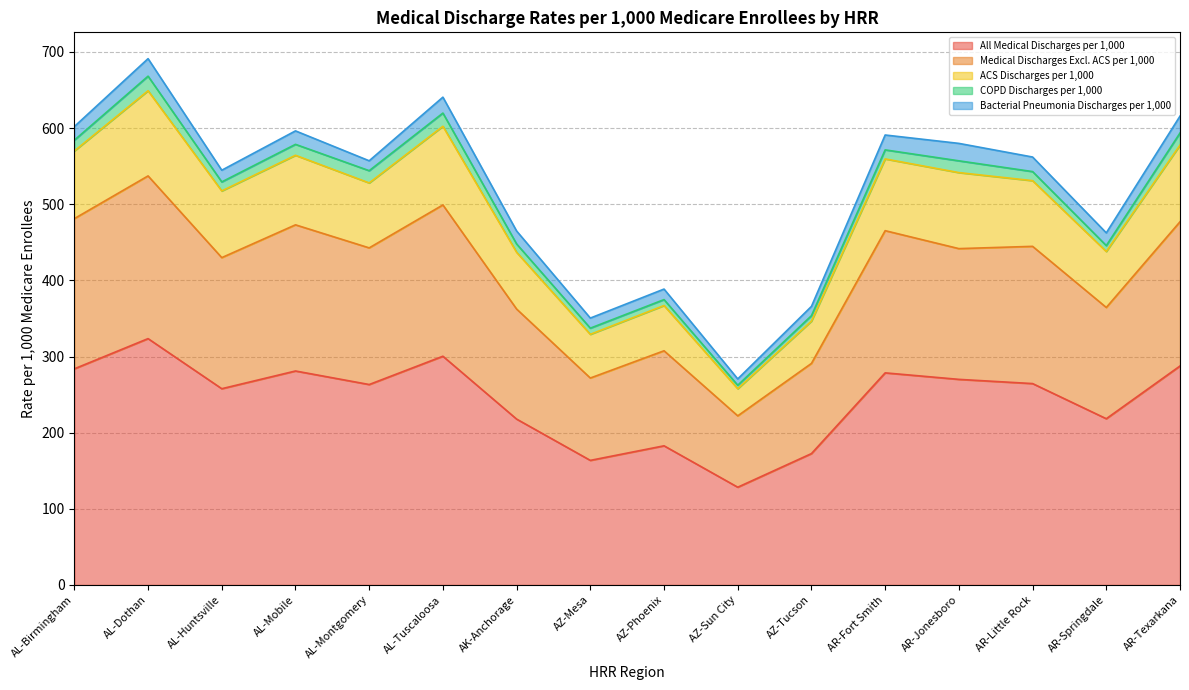

What is the greatest value displayed?

691.2